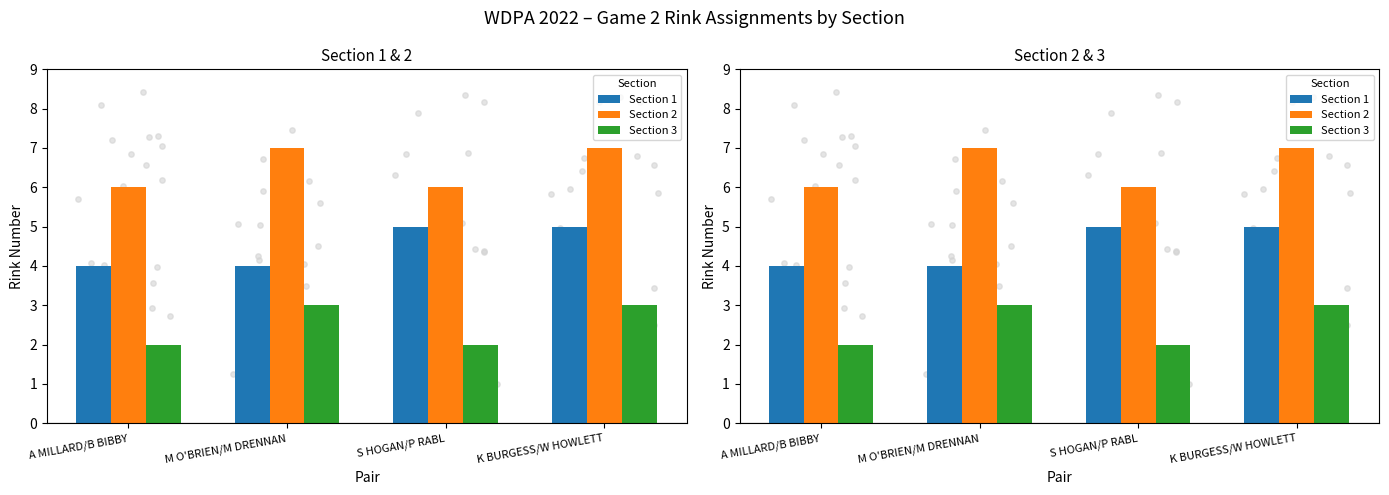

Which series has the largest total across all categories?

Section 2